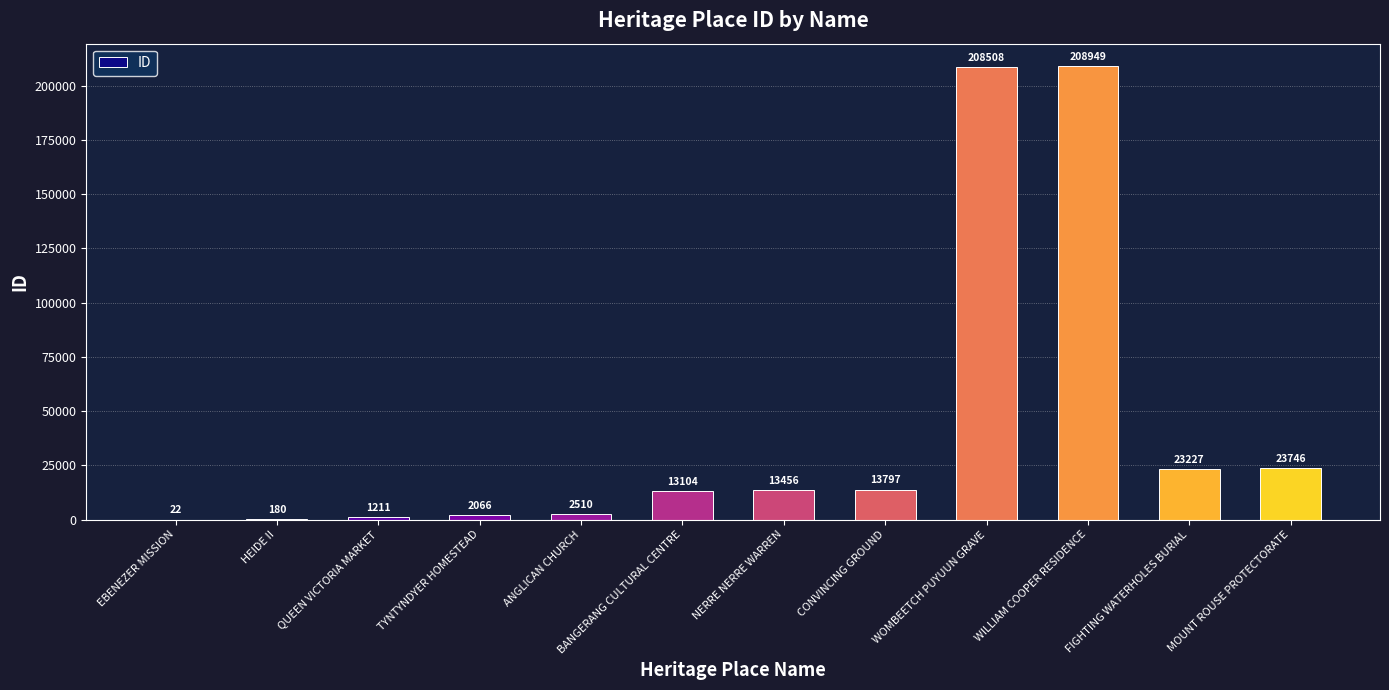

The chart shows a value of 106692 at WOMBEETCH PUYUUN GRAVE. True or false?

False